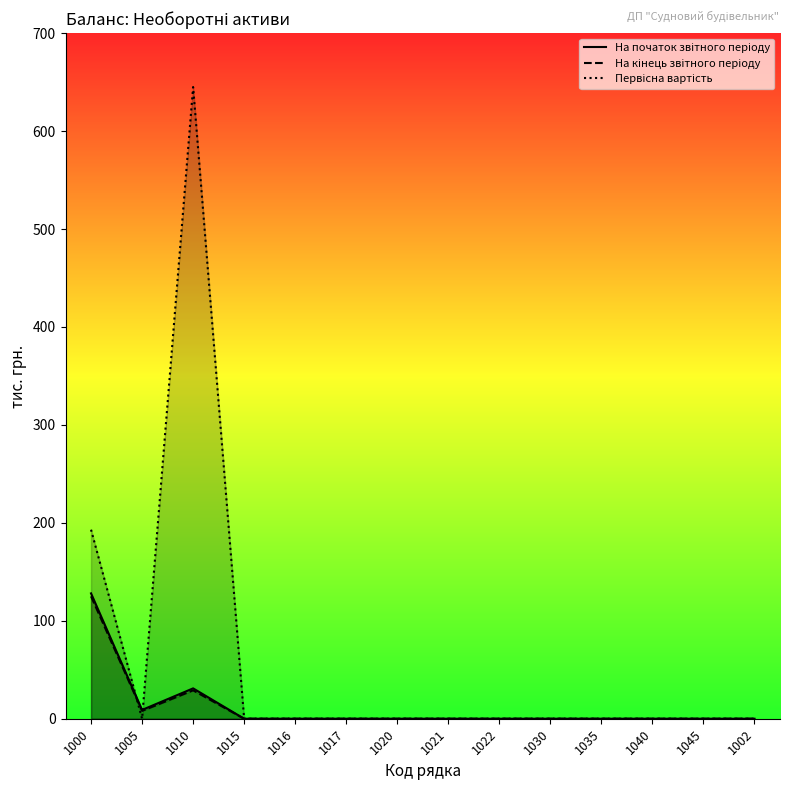

What are all the series names shown in the legend?

На початок звітного періоду, На кінець звітного періоду, Первісна вартість